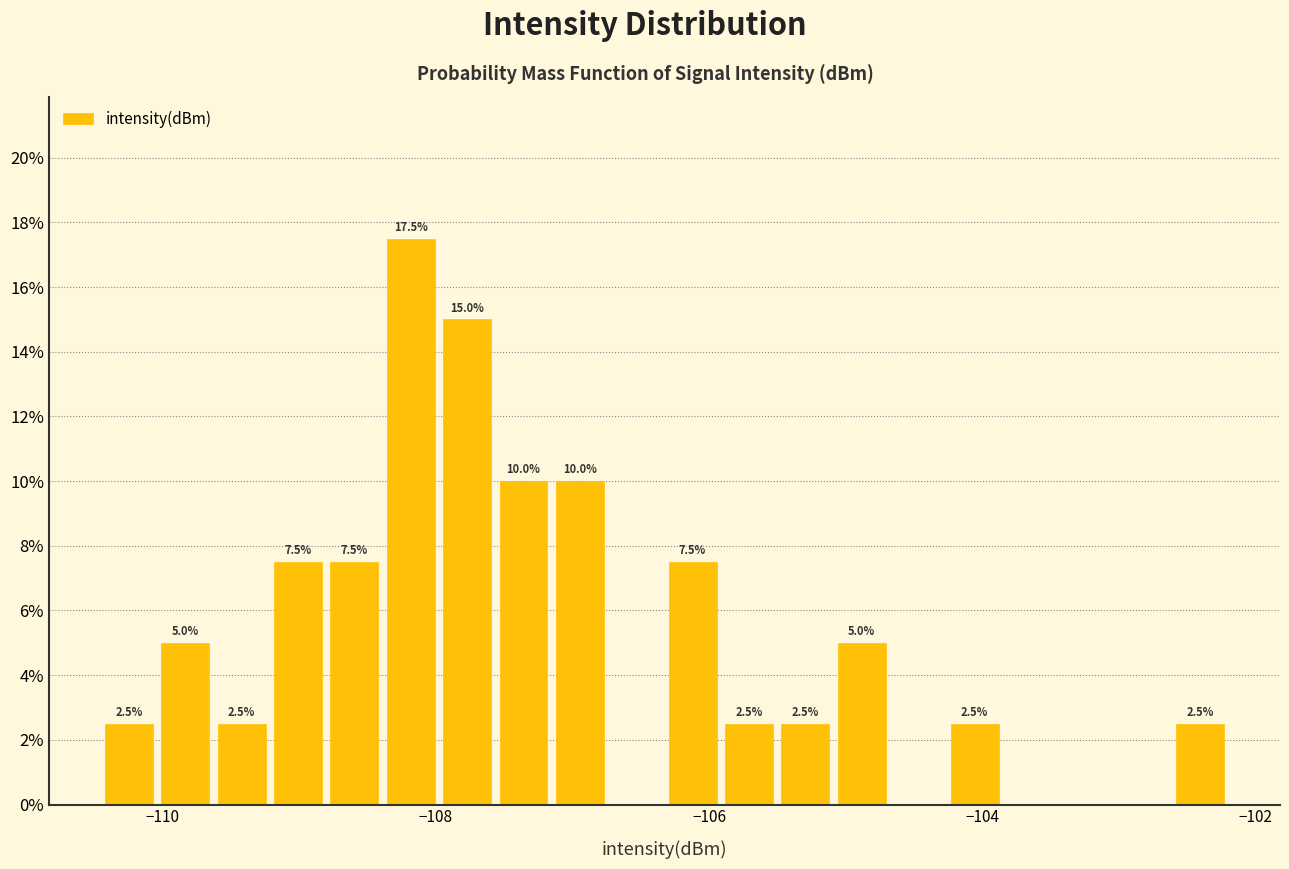

Around what value on the x-axis is the tallest bar? Give the approximate position of its centre, as read against the axis.

-108.2